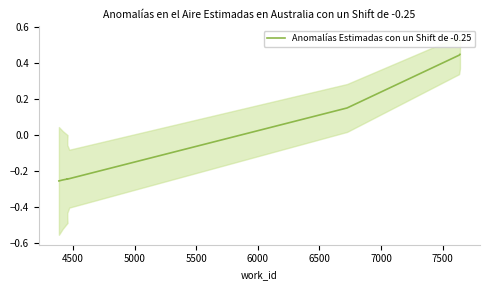

What is the greatest value displayed?

0.4